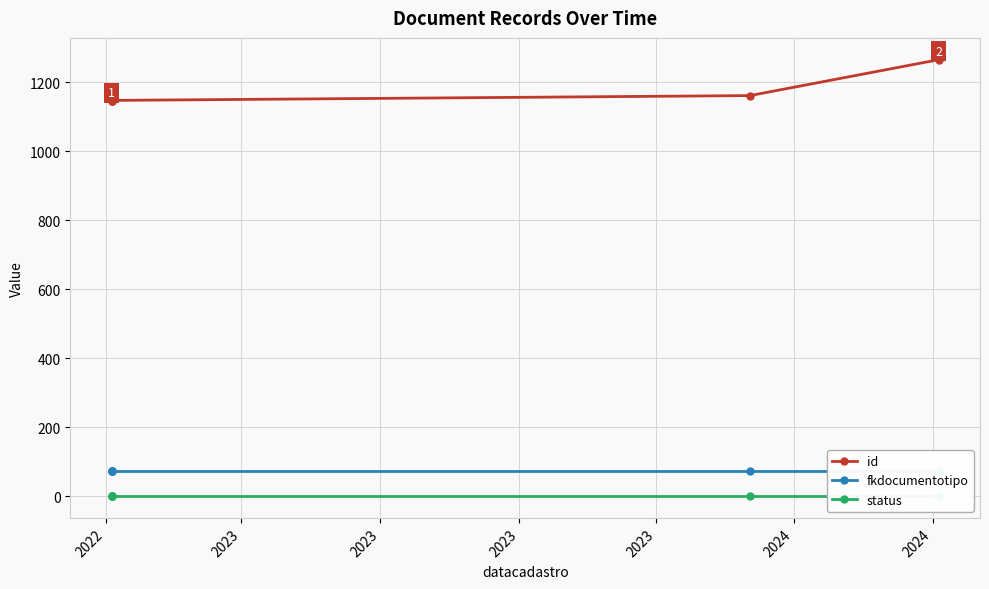

What is the value of the id point at the 1st from the left?

1145